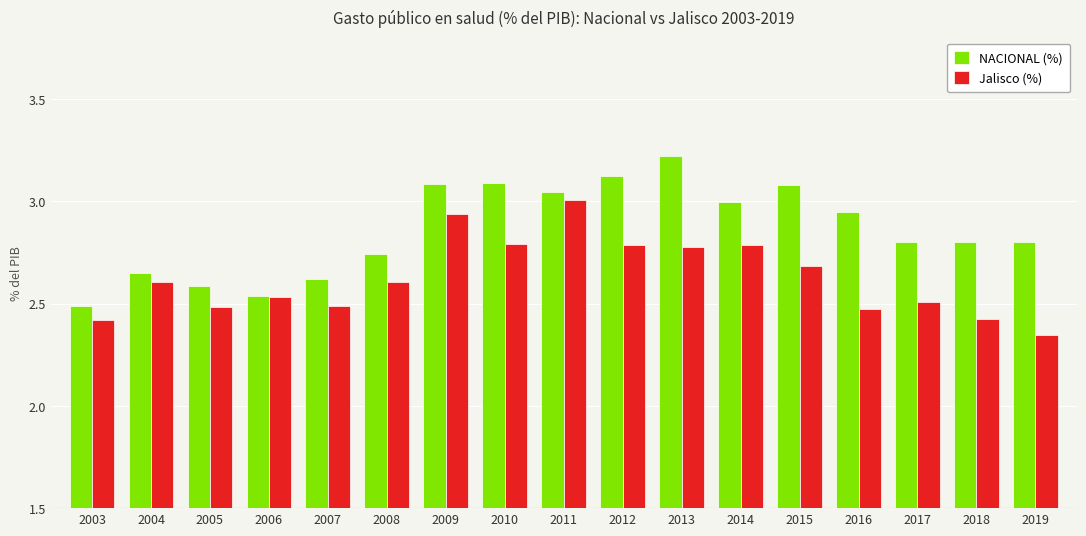

True or false: NACIONAL (%) has a value of 4.8 at 2018.

False